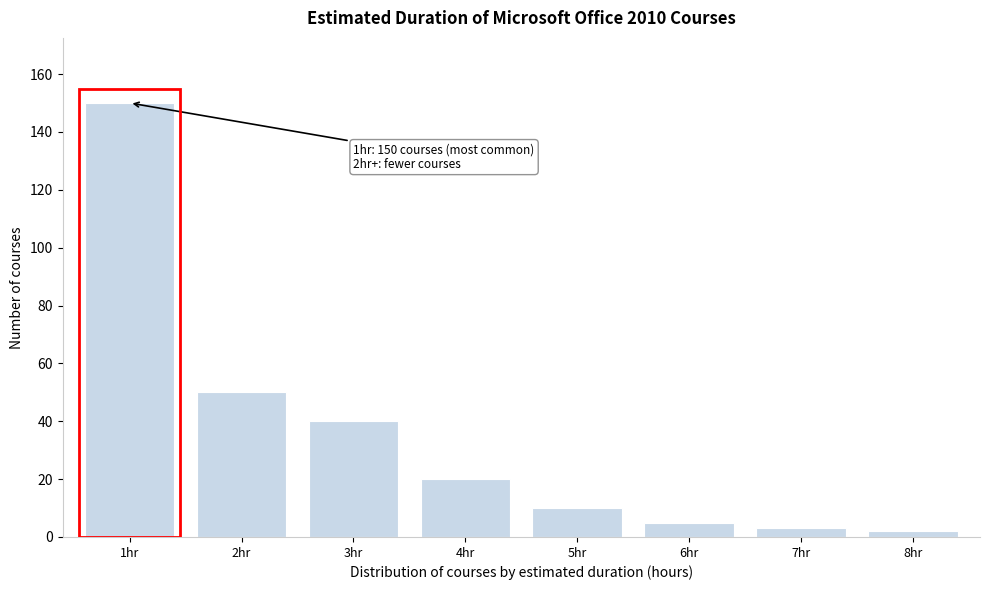

Reading right to left, extract all data points from this chart.

8hr=2	7hr=3	6hr=5	5hr=10	4hr=20	3hr=40	2hr=50	1hr=150